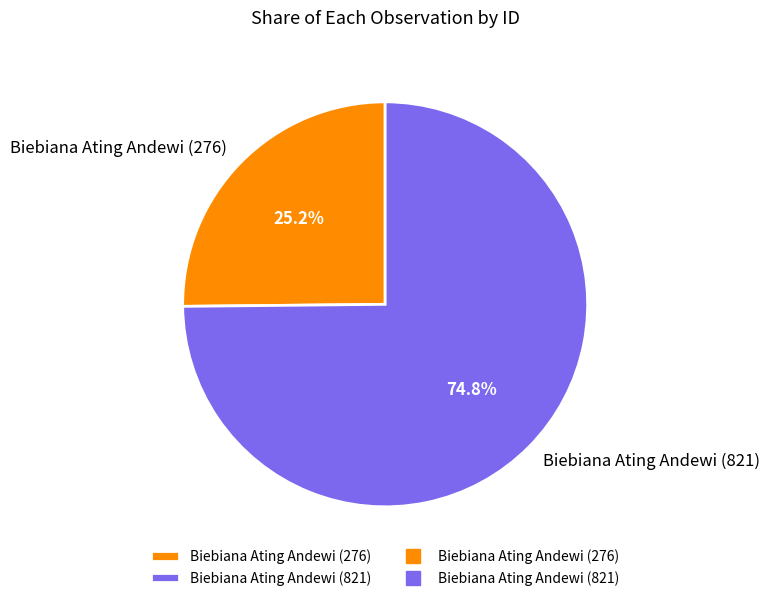

Is it true that Biebiana Ating Andewi (276) is 12% of the pie?

False